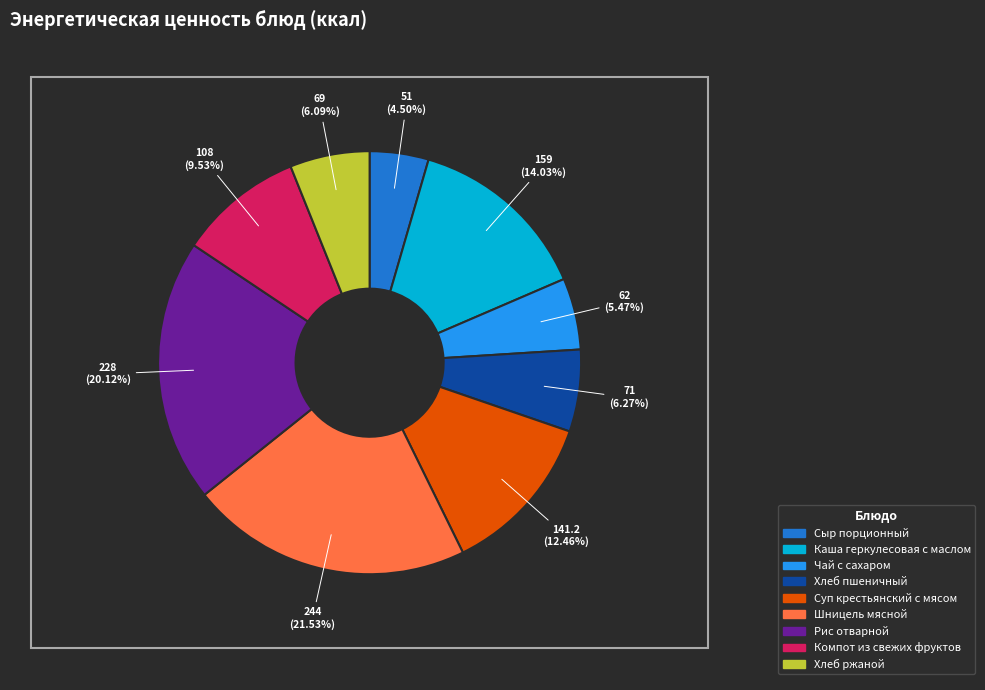

Combined, what portion of the pie is Шницель мясной and Чай с сахаром?

27.0%